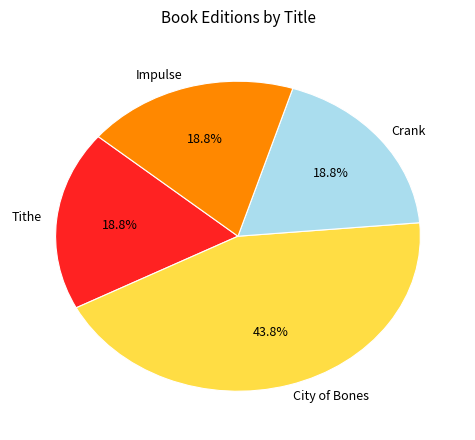

Is there any slice that represents more than half of the pie?

No